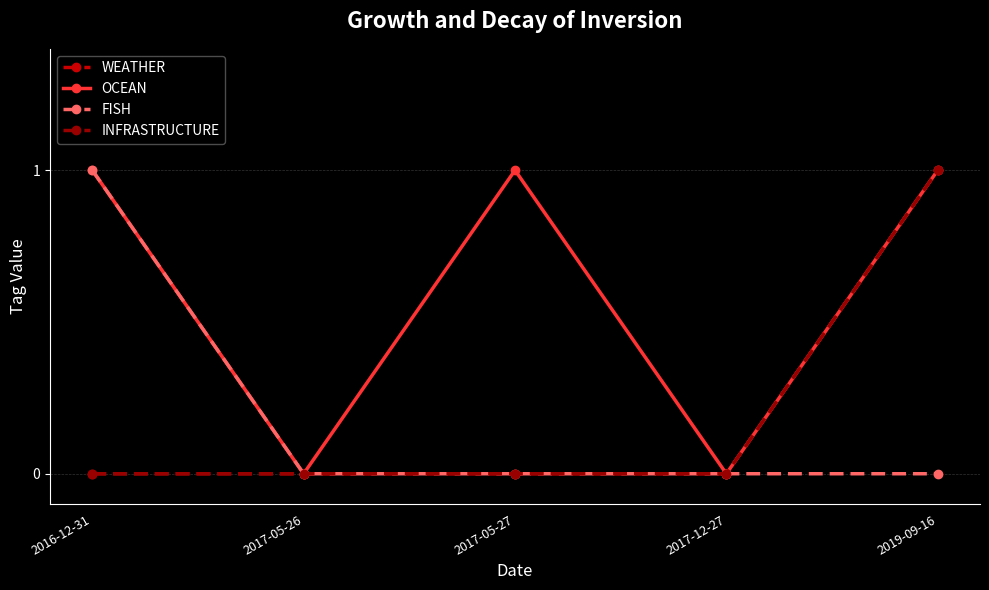

Does the chart have visible grid lines?

Yes